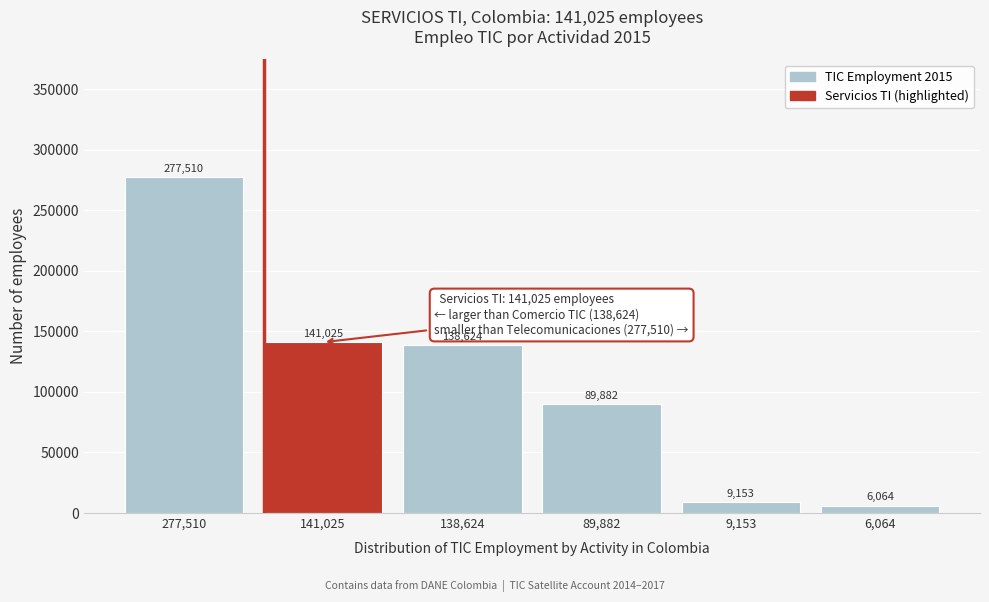

Reading left to right, what are all the values shown in this chart?

277,510=277510	141,025=141025	138,624=138624	89,882=89882	9,153=9153	6,064=6064